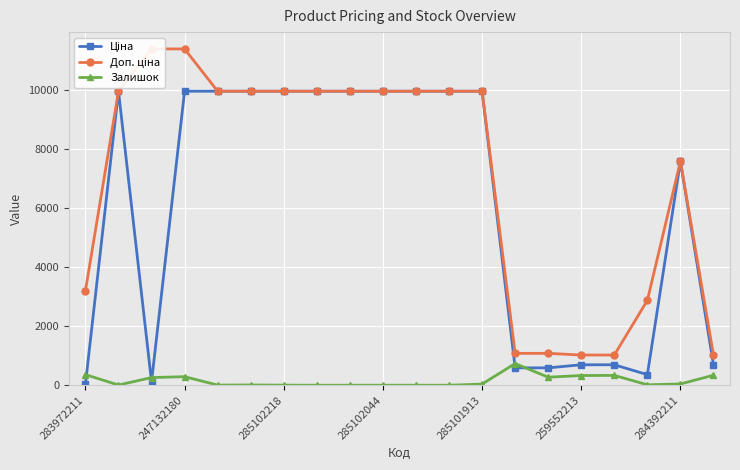

What is the difference between the maximum and second lowest values in the Доп. ціна series?

10385.4